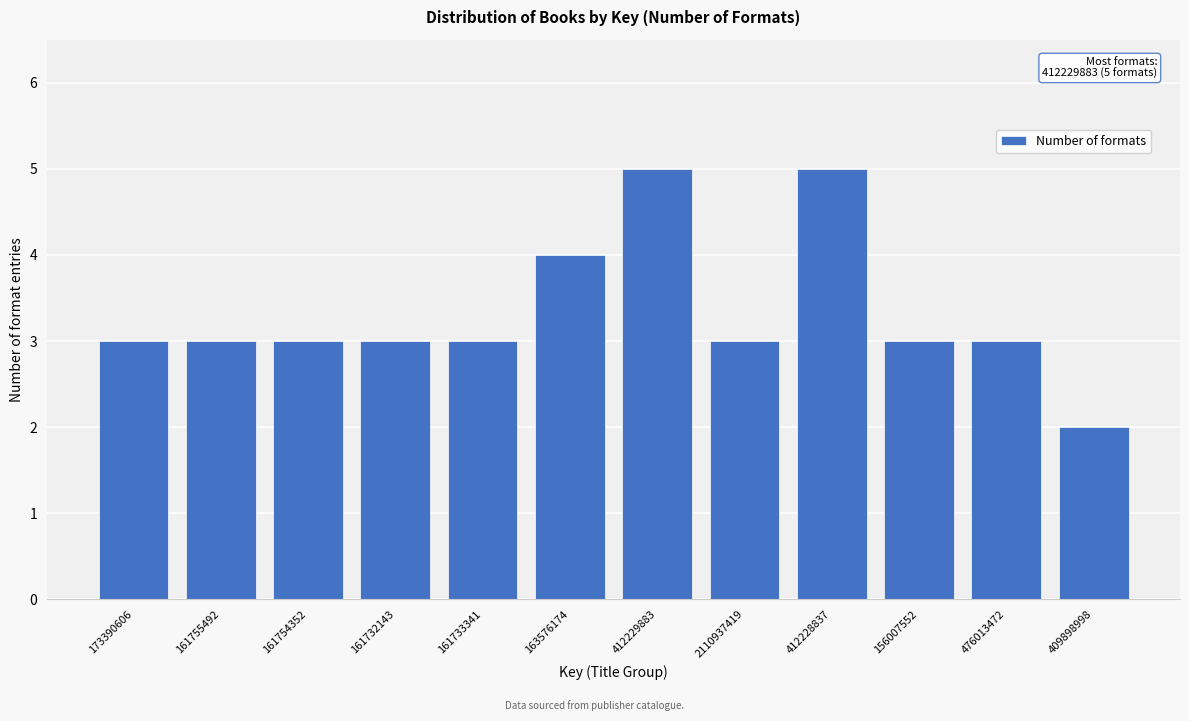

Reading right to left, list all the values displayed in this chart.

409898998=2	476013472=3	156007552=3	412228837=5	2110937419=3	412229883=5	163576174=4	161733341=3	161732143=3	161754352=3	161755492=3	173390606=3